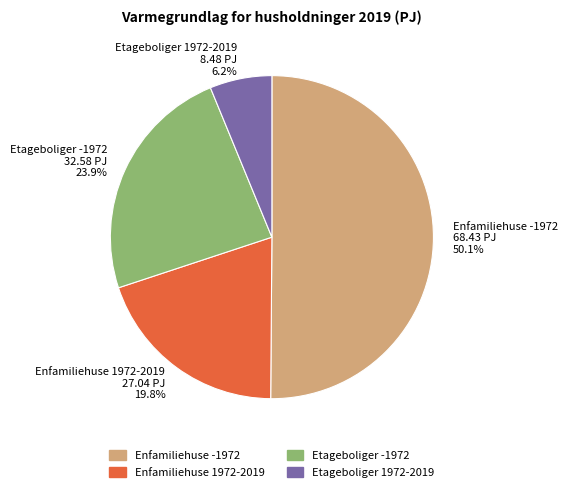

What is the ratio of the value at Enfamiliehuse -1972 to the value at Etageboliger 1972-2019?

8.1